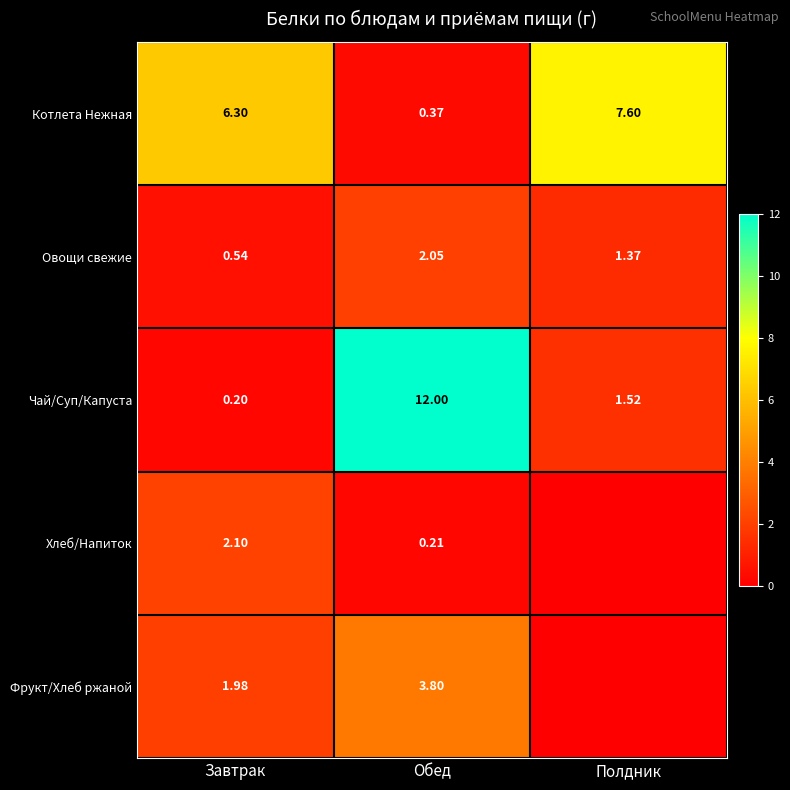

How many values in the Котлета Нежная series exceed 6?

2